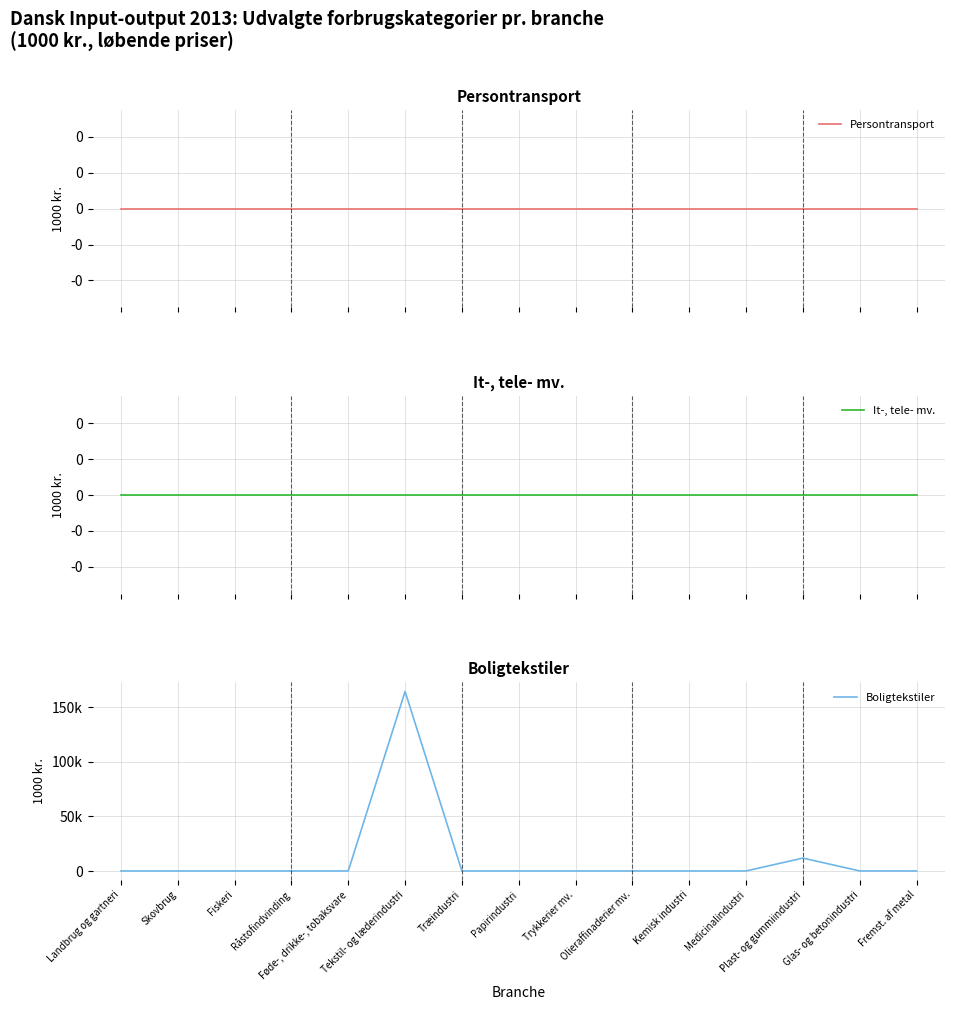

How many interior local peaks does the Boligtekstiler series have?

2